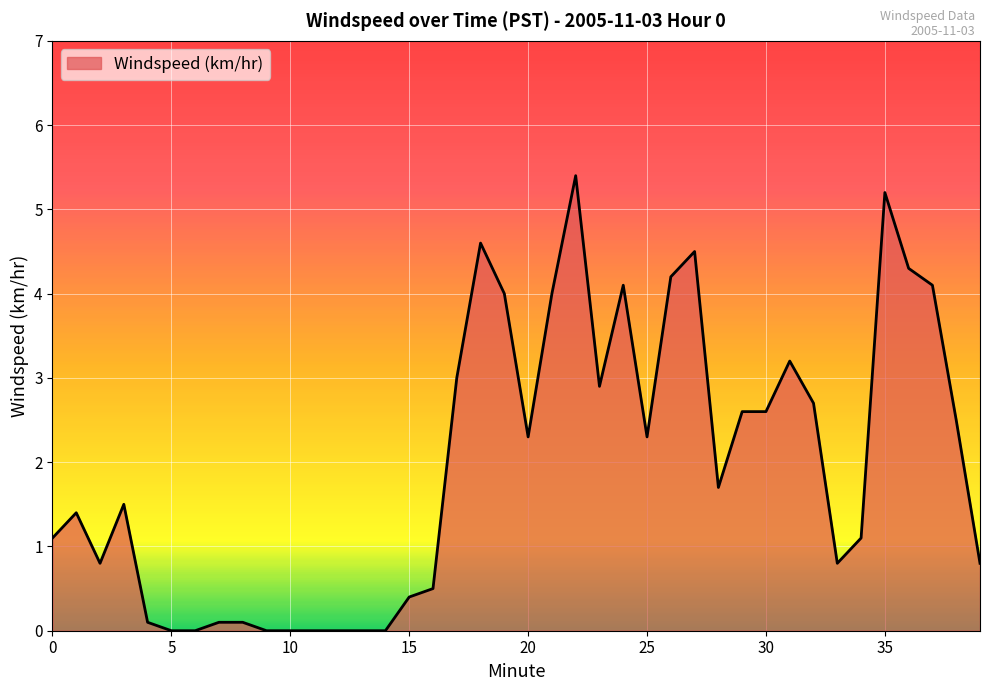

What is the difference between the second highest and second lowest values?

5.2